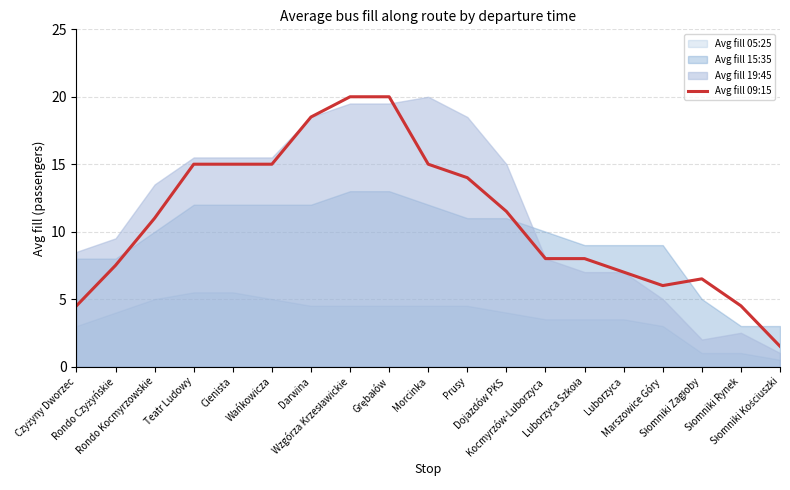

List the labels in order of value, largest first.

Wzgórza Krzesławickie, Grębałów, Darwina, Teatr Ludowy, Cienista, Wańkowicza, Morcinka, Prusy, Dojazdów PKS, Rondo Kocmyrzowskie, Kocmyrzów-Luborzyca, Luborzyca Szkoła, Rondo Czyżyńskie, Luborzyca, Słomniki Zagłoby, Marszowice Góry, Czyżyny Dworzec, Słomniki Rynek, Słomniki Kościuszki